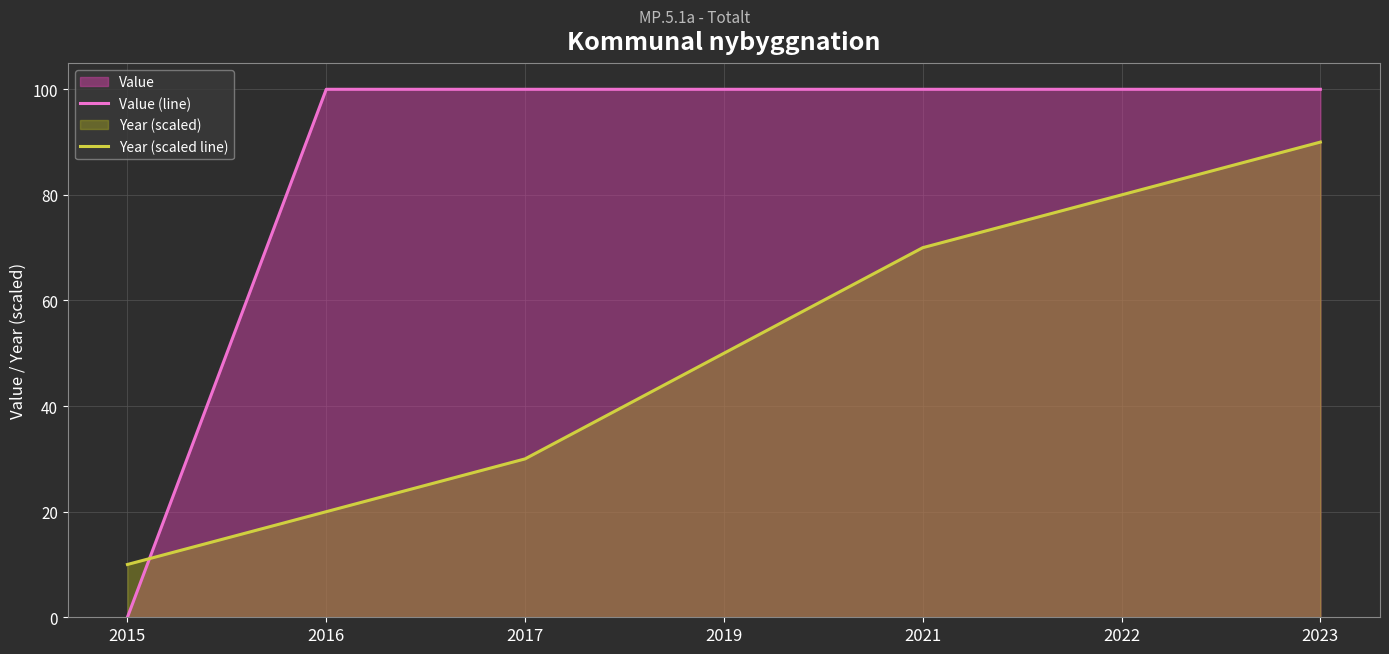

Which series changed the most between 2017 and 2023?

Year (scaled line)